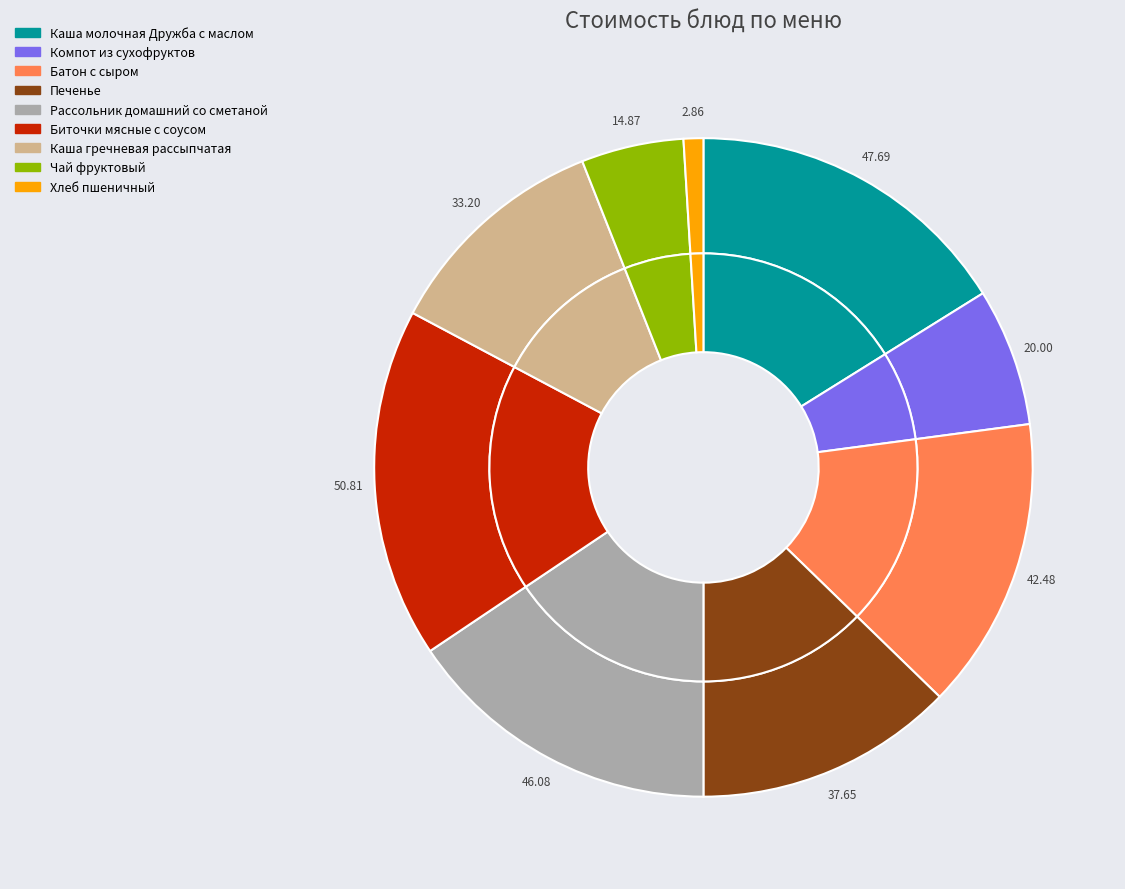

What percentage is the Батон с сыром slice, to the nearest percent?

14%